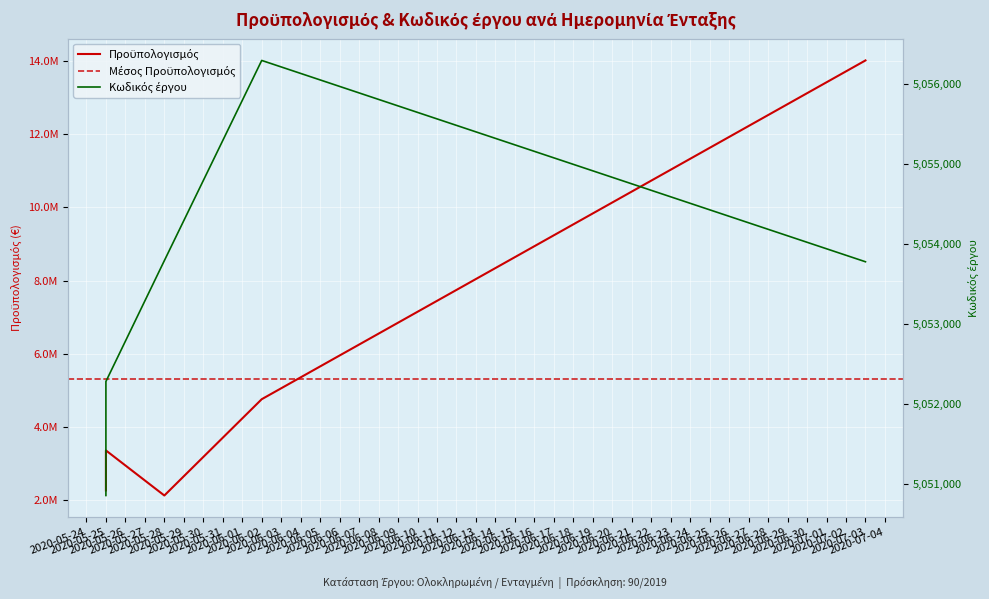

List the labels in order of value, largest first.

2020-07-03, 2020-06-02, 2020-05-25, 2020-05-25, 2020-05-28